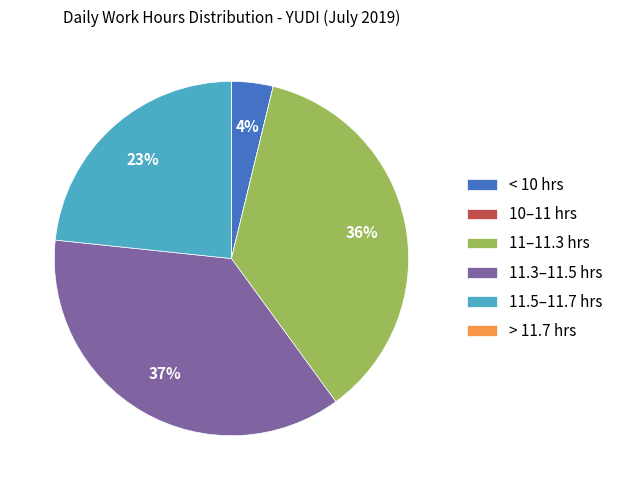

Does 11.5–11.7 hrs represent more than half of the total?

No